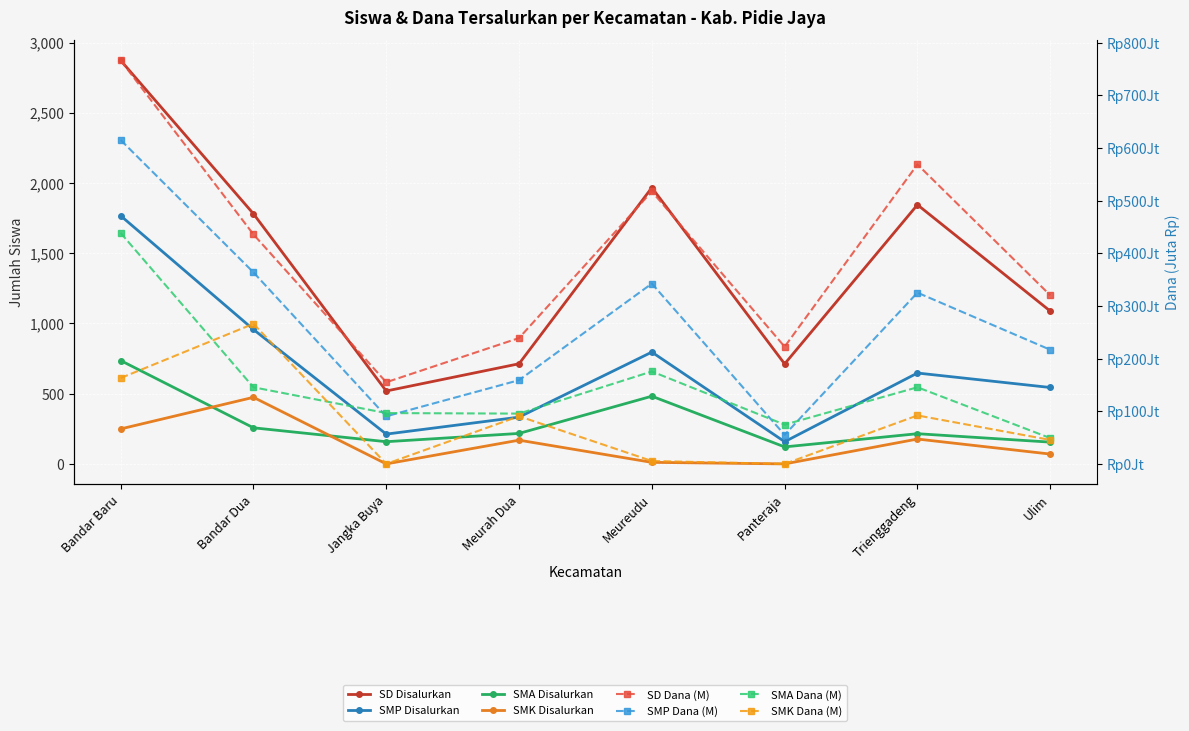

Read the value at Trienggadeng, to the nearest 100.

1800